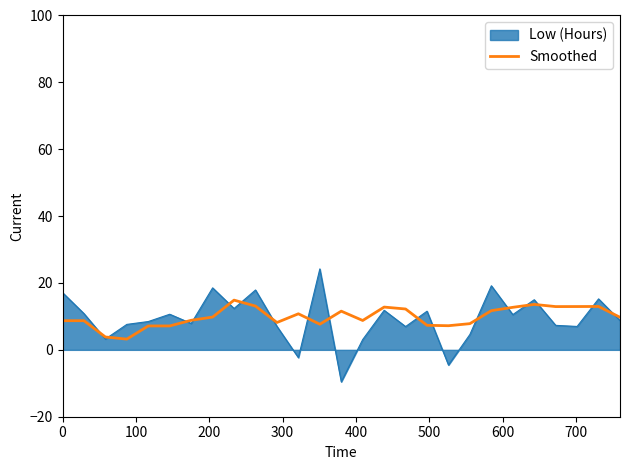

List the series in order of their peak value, highest first.

Low (Hours), Smoothed